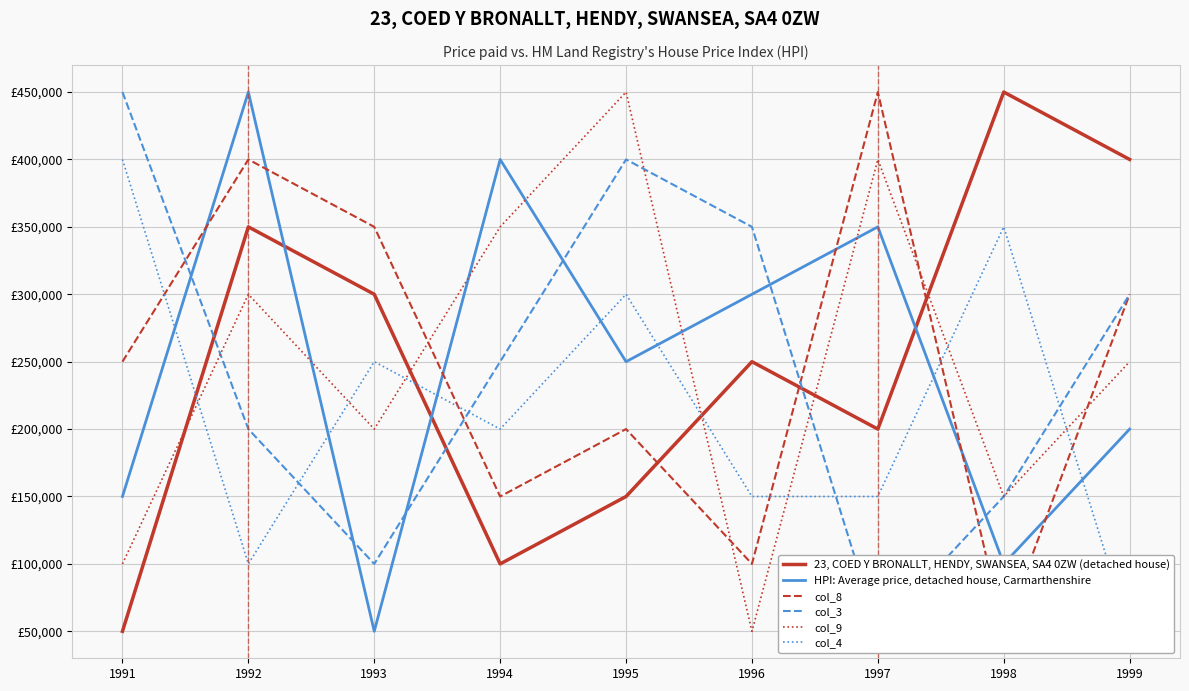

What is the spread (max minus min) of values at 1993?

300000